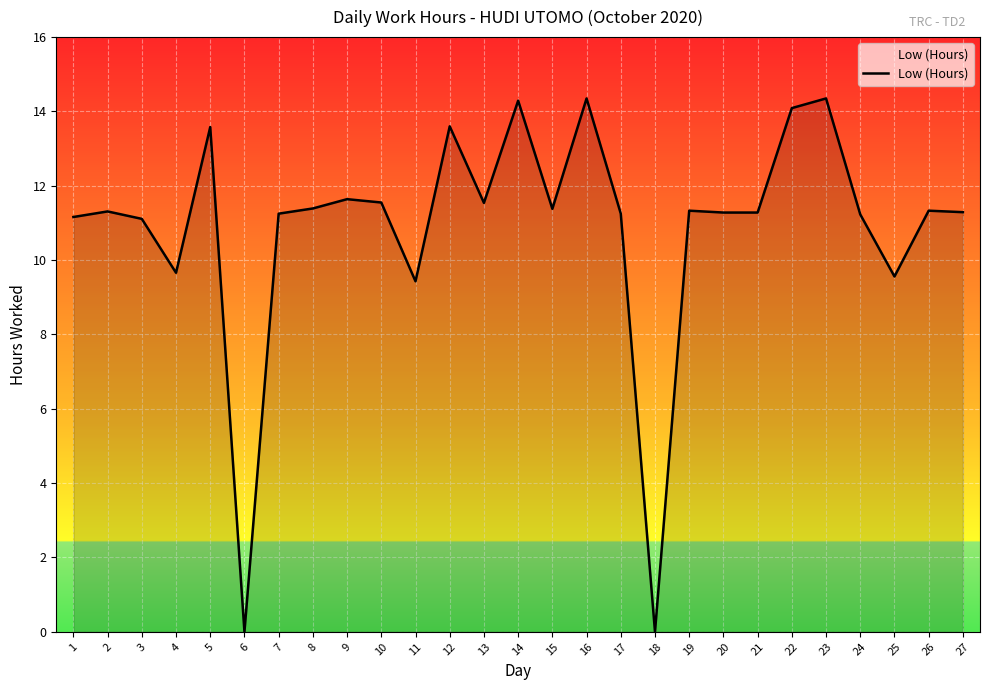

Where does the data first go above 11?

1